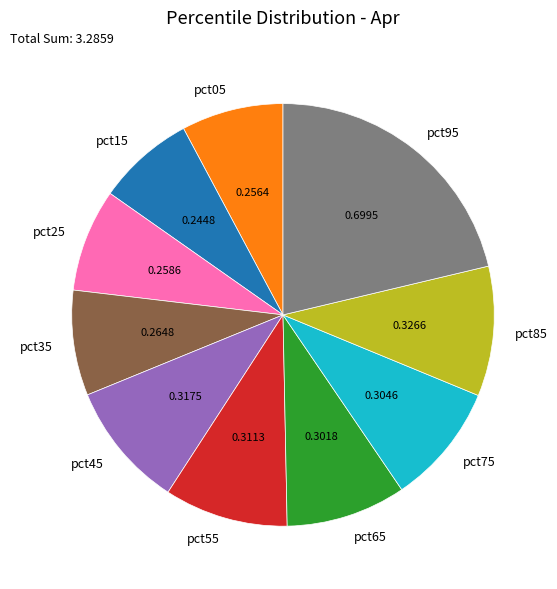

Which category has the biggest portion of the pie?

pct95